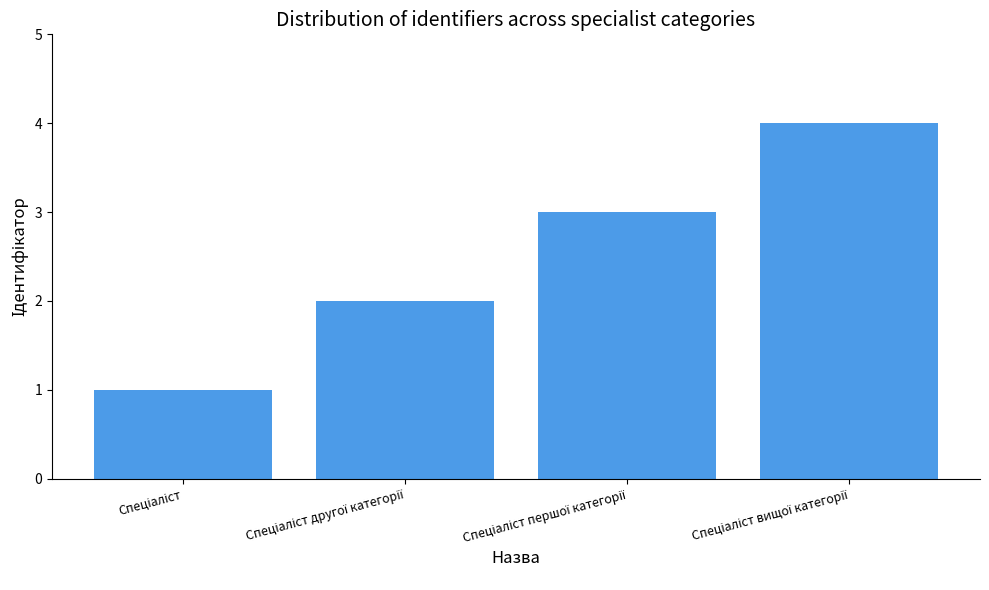

What is the sum of all values?

10